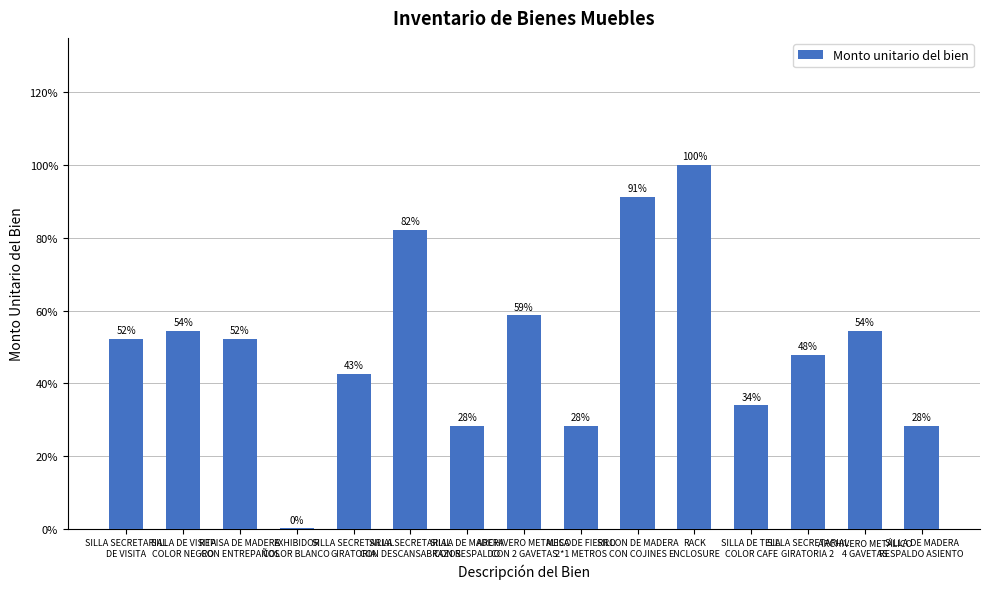

List the labels in order of value, smallest first.

EXHIBIDOR
COLOR BLANCO, SILLA DE MADERA
CON RESPALDO, MESA DE FIERRO
2*1 METROS, SILLA DE MADERA
RESPALDO ASIENTO, SILLA DE TELA
COLOR CAFE, SILLA SECRETARIAL
GIRATORIA, SILLA SECRETARIAL
GIRATORIA 2, SILLA SECRETARIAL
DE VISITA, REPISA DE MADERA
CON ENTREPAÑOS, SILLA DE VISITA
COLOR NEGRO, ARCHIVERO METÁLICO
4 GAVETAS, ARCHIVERO METALICO
CON 2 GAVETAS, SILLA SECRETARIAL
CON DESCANSABRAZOS, SILLON DE MADERA
CON COJINES, RACK
ENCLOSURE